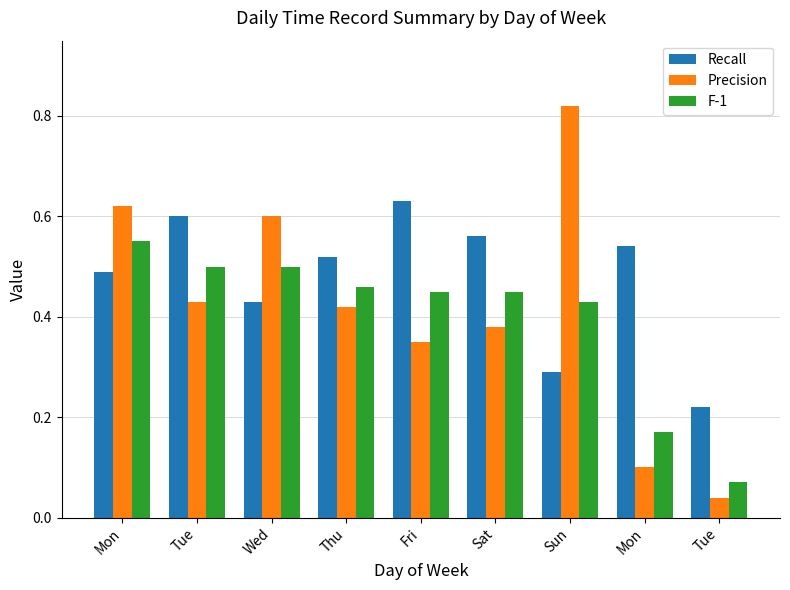

Count the number of data series in this chart.

3